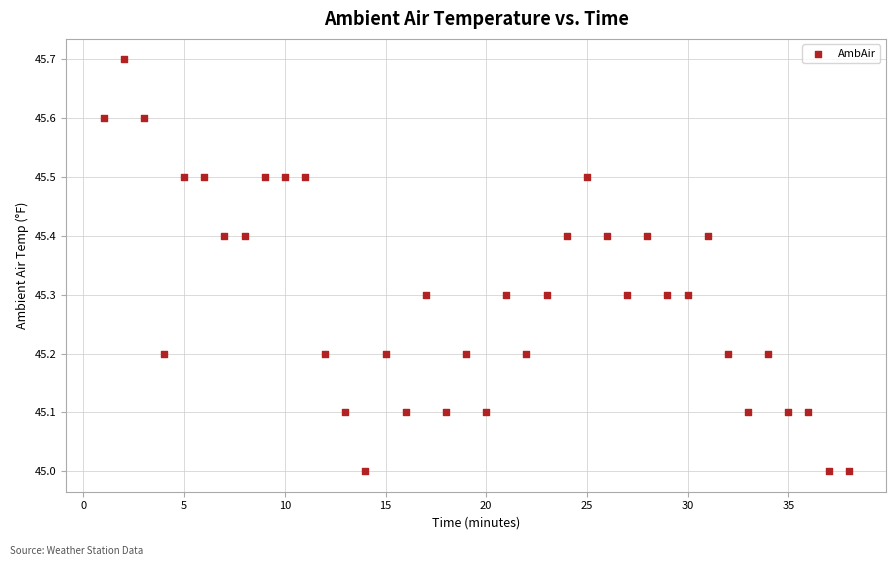

What is the range of X values (max minus min)?

37.0